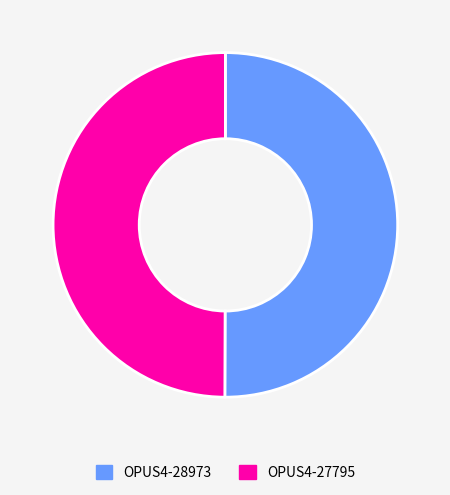

Approximately how many times larger is the value at OPUS4-27795 compared to OPUS4-28973?

1.0